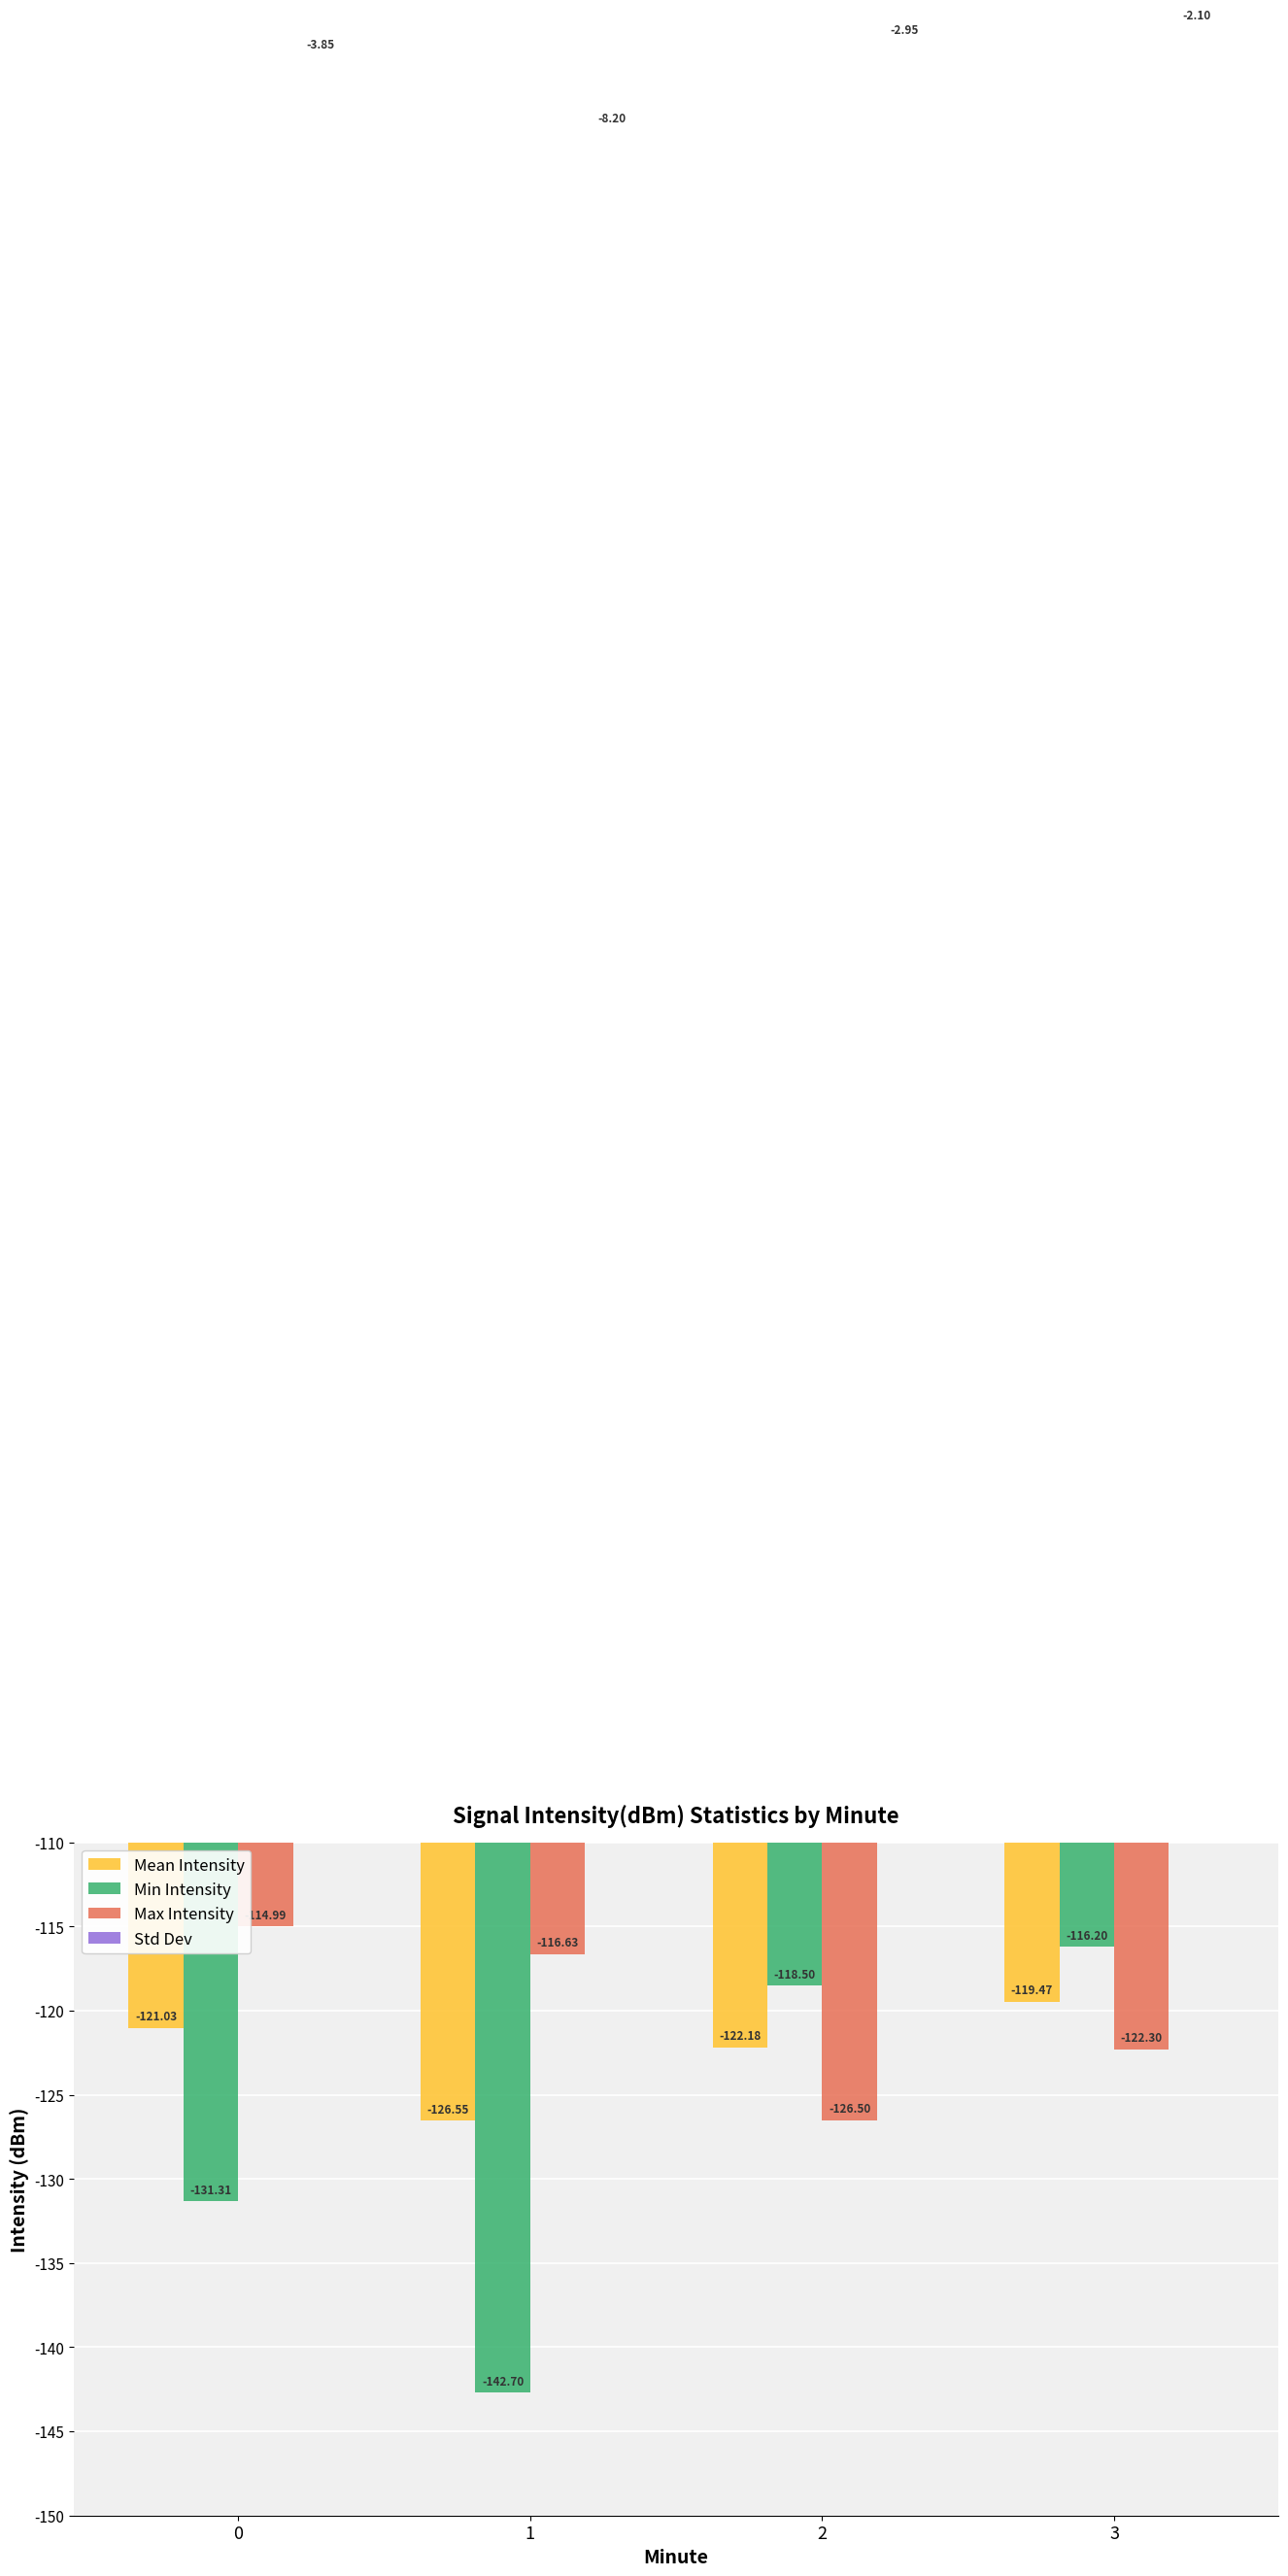

What is the value of the Mean Intensity bar at the 1st from the left?

-121.0